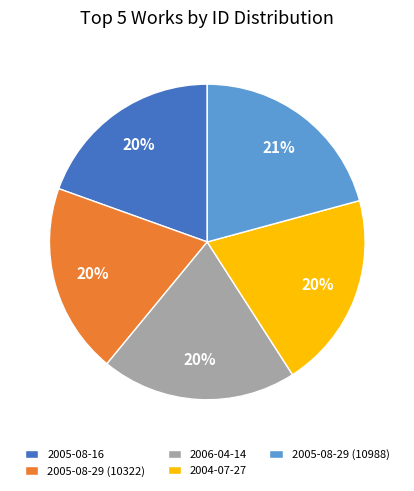

Which category has the biggest portion of the pie?

2005-08-29 (10988)